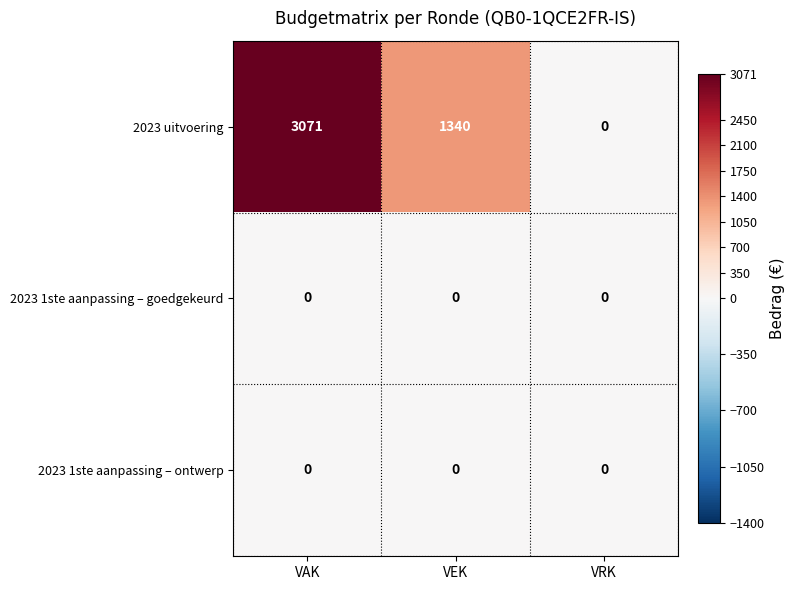

How many series are shown in this chart?

3